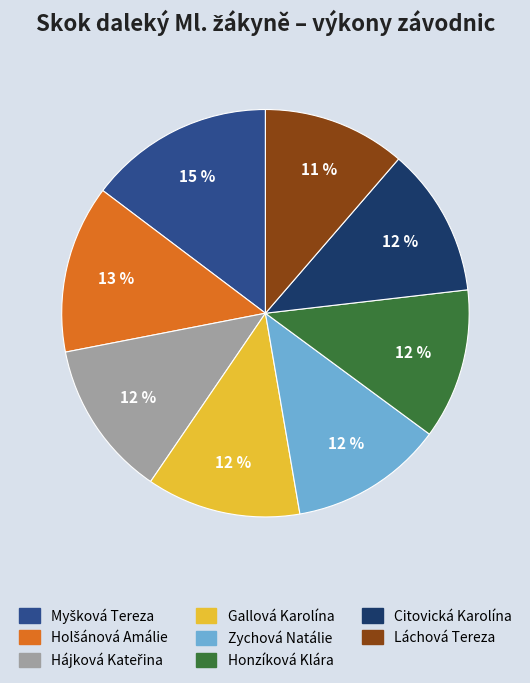

What is the ratio of the value at Zychová Natálie to the value at Gallová Karolína?

1.0